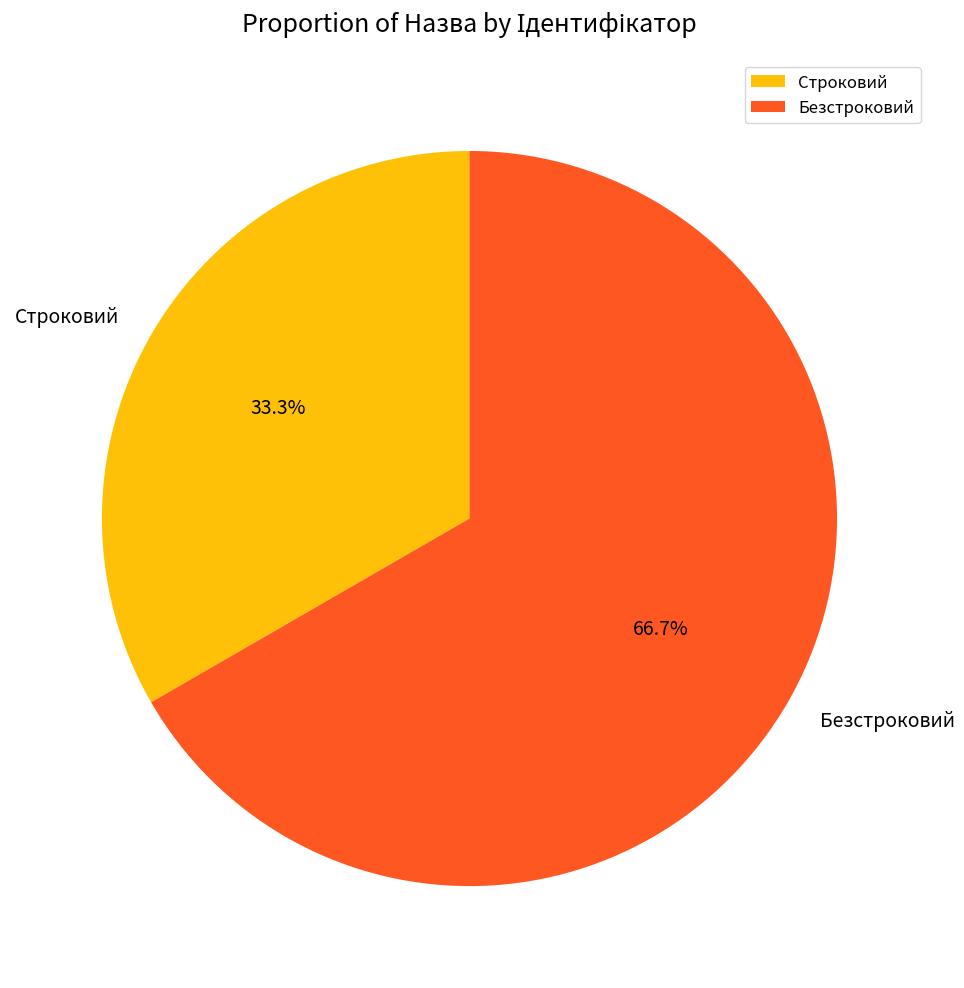

Is it true that Строковий is 33% of the pie?

True